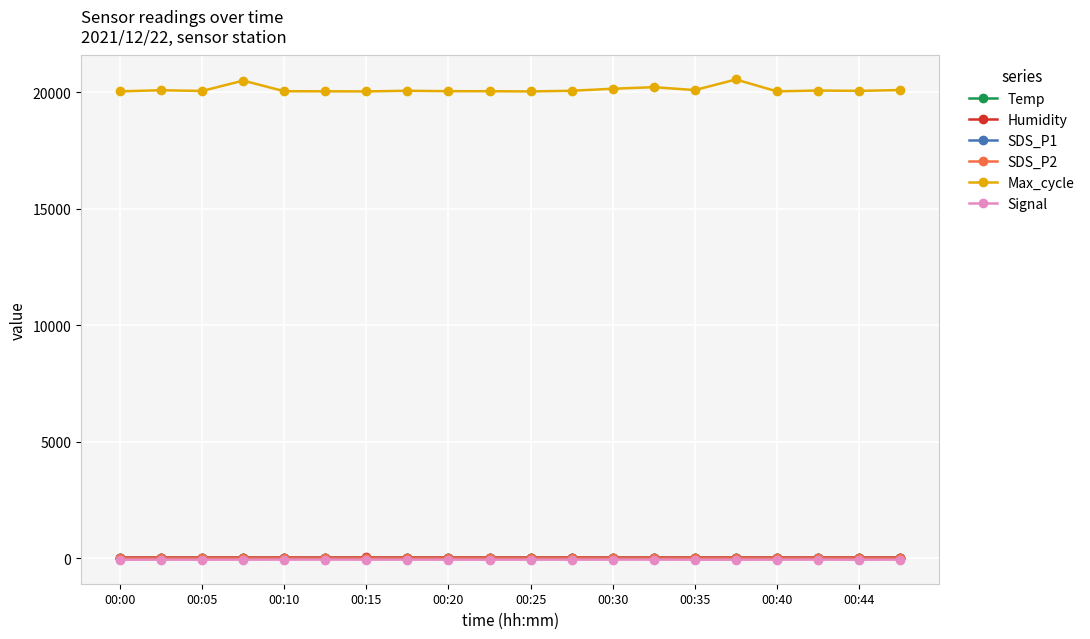

What is the sum of all Max_cycle values?

402423.0